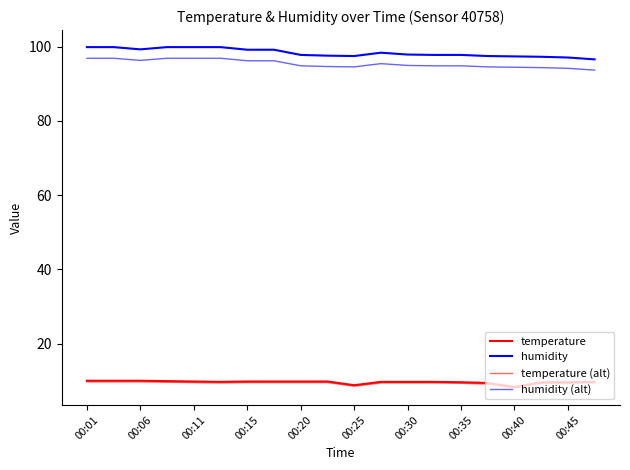

True or false: humidity has more than 0 points higher than both neighbors.

True